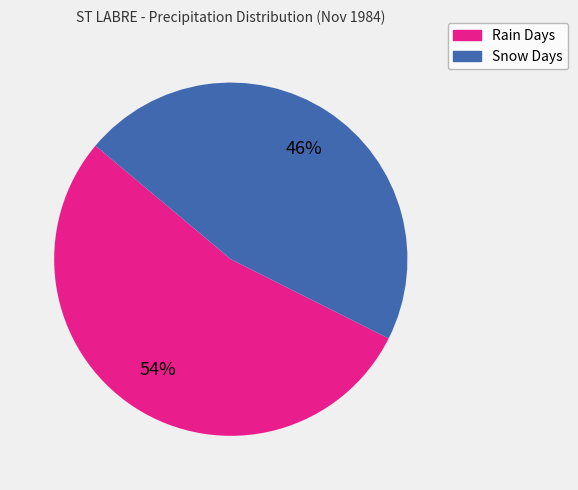

Does Snow Days represent more than half of the total?

No